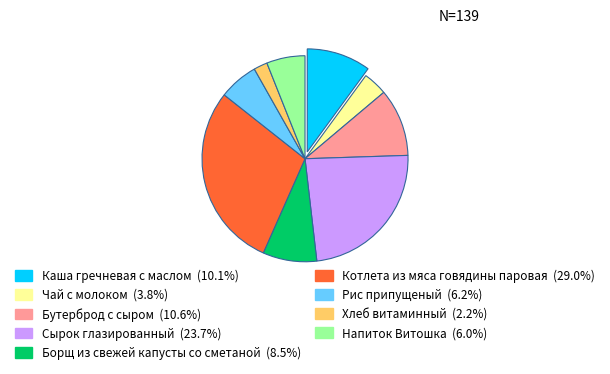

What is the ratio of the value at Бутерброд с сыром (10.6%) to the value at Хлеб витаминный (2.2%)?

4.9